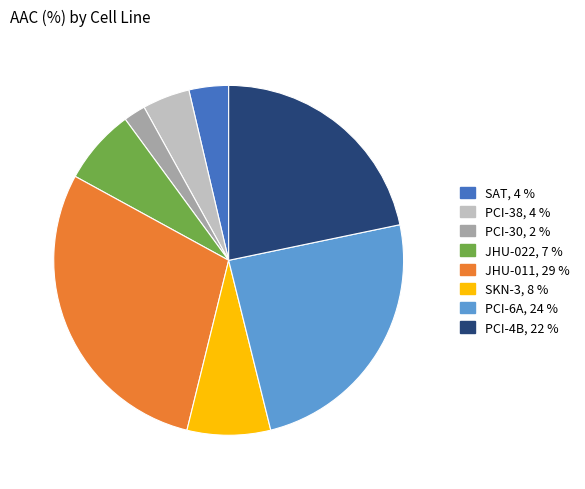

Approximately how many times larger is the value at JHU-011 compared to PCI-4B?

1.3